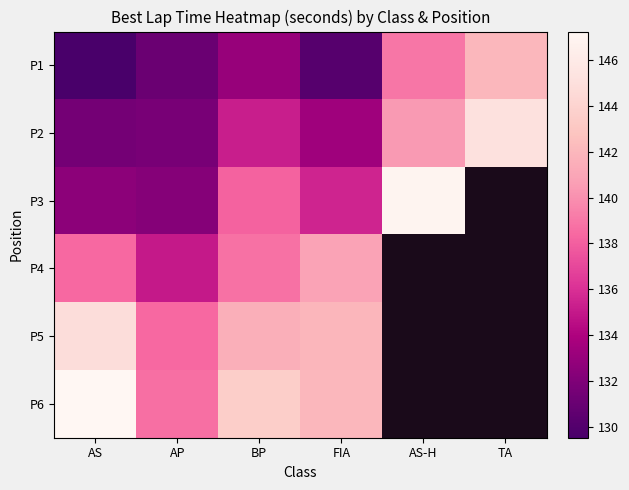

What is the maximum value shown in the chart?

147.3